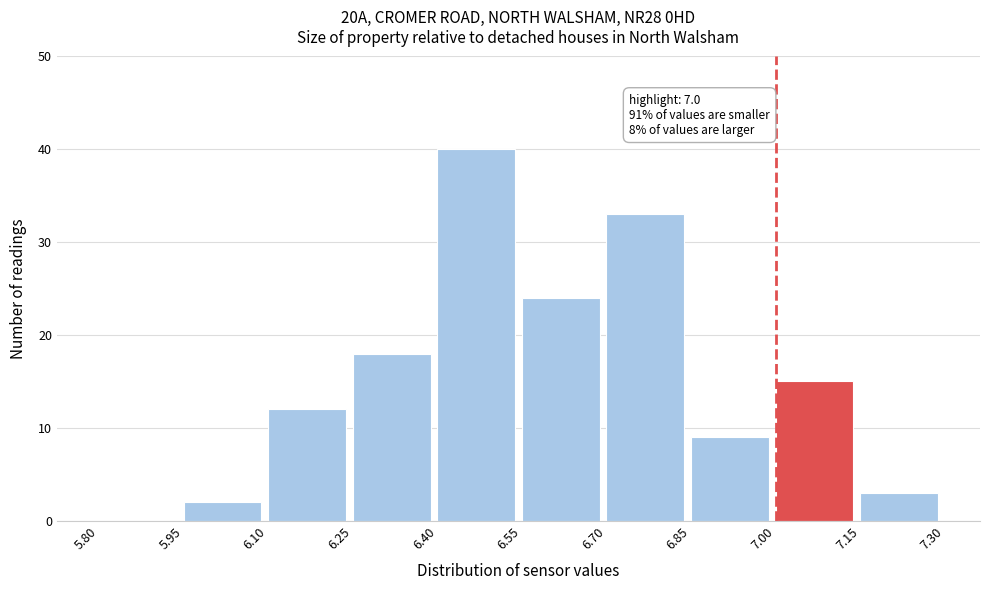

Over which range of the x-axis is the bar tallest?

6.40 to 6.55